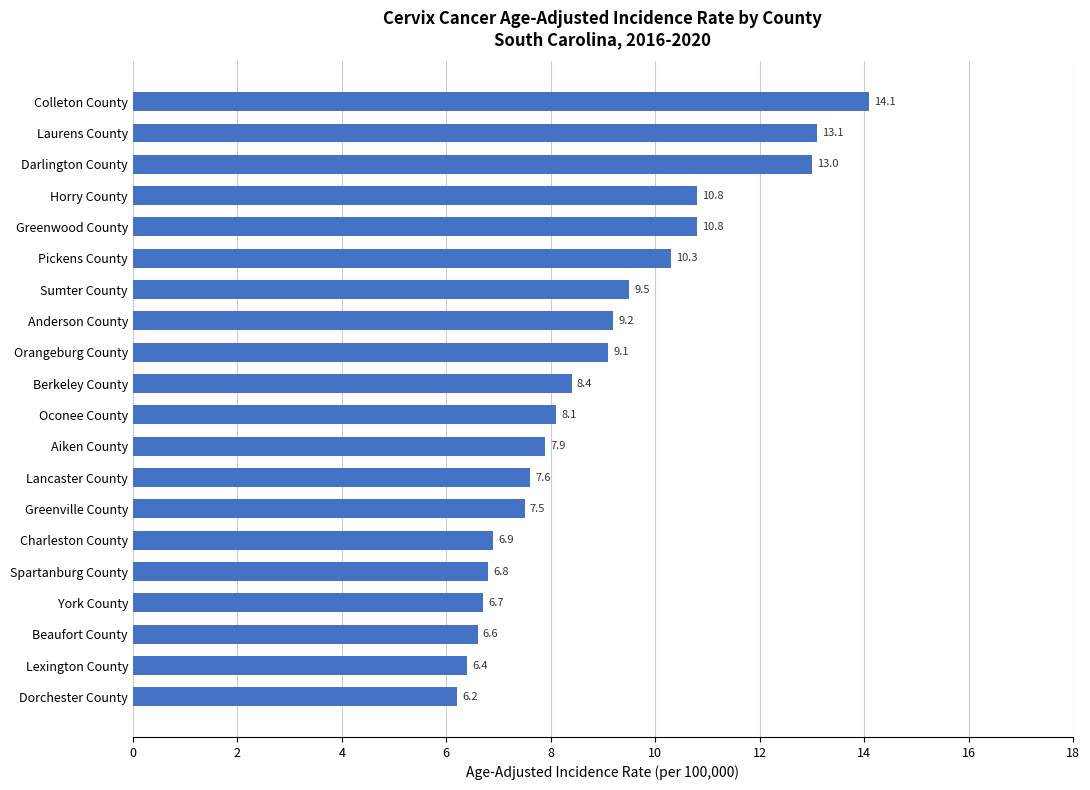

Reading top to bottom, what are all the values shown in this chart?

Colleton County=14.1	Laurens County=13.1	Darlington County=13.0	Horry County=10.8	Greenwood County=10.8	Pickens County=10.3	Sumter County=9.5	Anderson County=9.2	Orangeburg County=9.1	Berkeley County=8.4	Oconee County=8.1	Aiken County=7.9	Lancaster County=7.6	Greenville County=7.5	Charleston County=6.9	Spartanburg County=6.8	York County=6.7	Beaufort County=6.6	Lexington County=6.4	Dorchester County=6.2